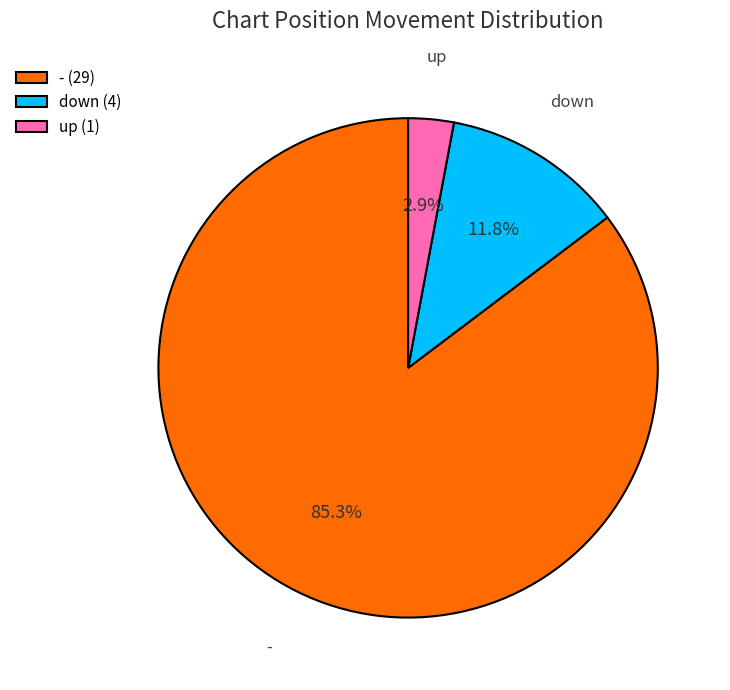

Is - the majority of the pie?

Yes